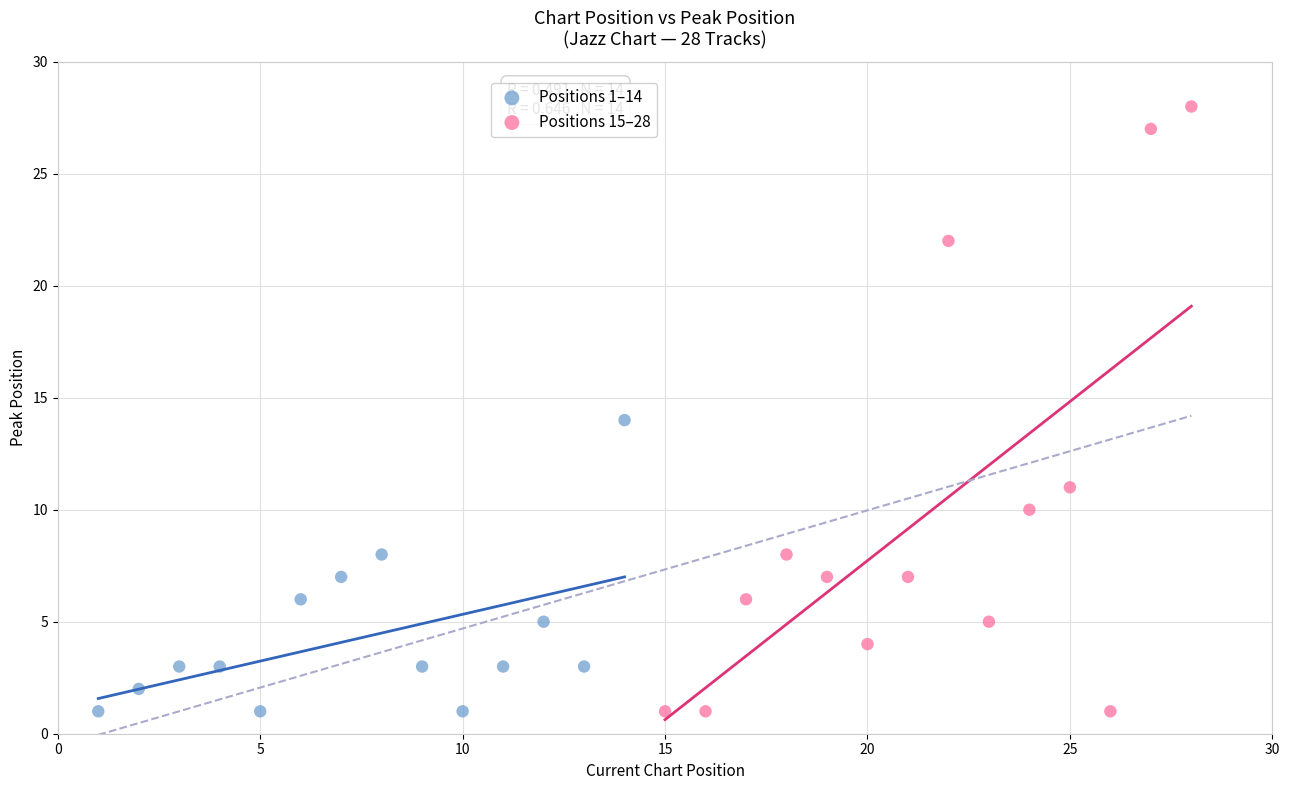

Which series reaches the maximum Y coordinate?

Positions 15–28